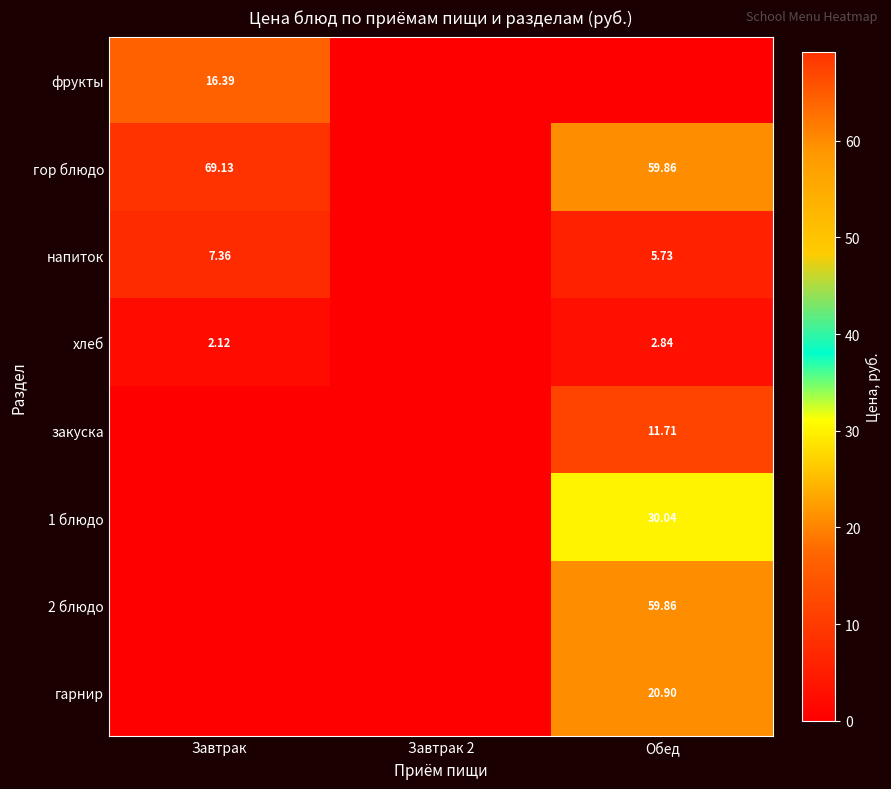

At which label is 1 блюдо closest to 15?

Завтрак